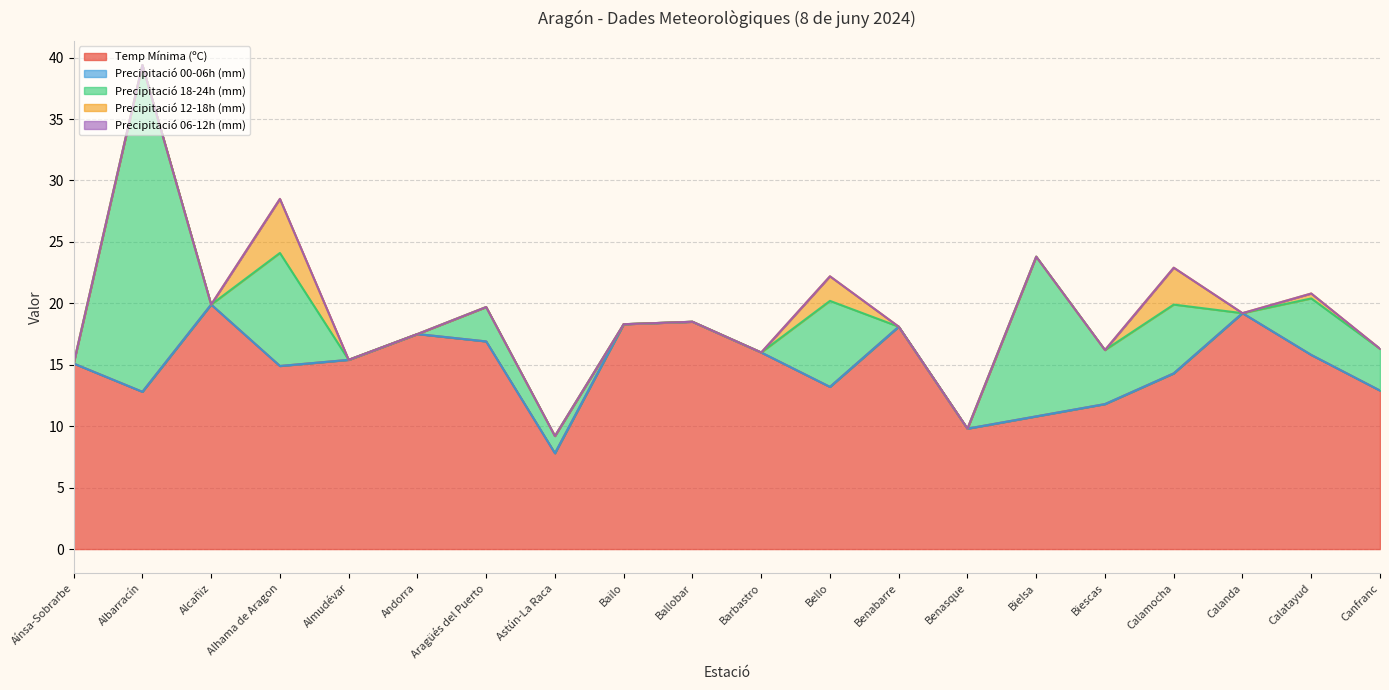

Which series changed the most between Astún-La Raca and Calatayud?

Temp Mínima (ºC)